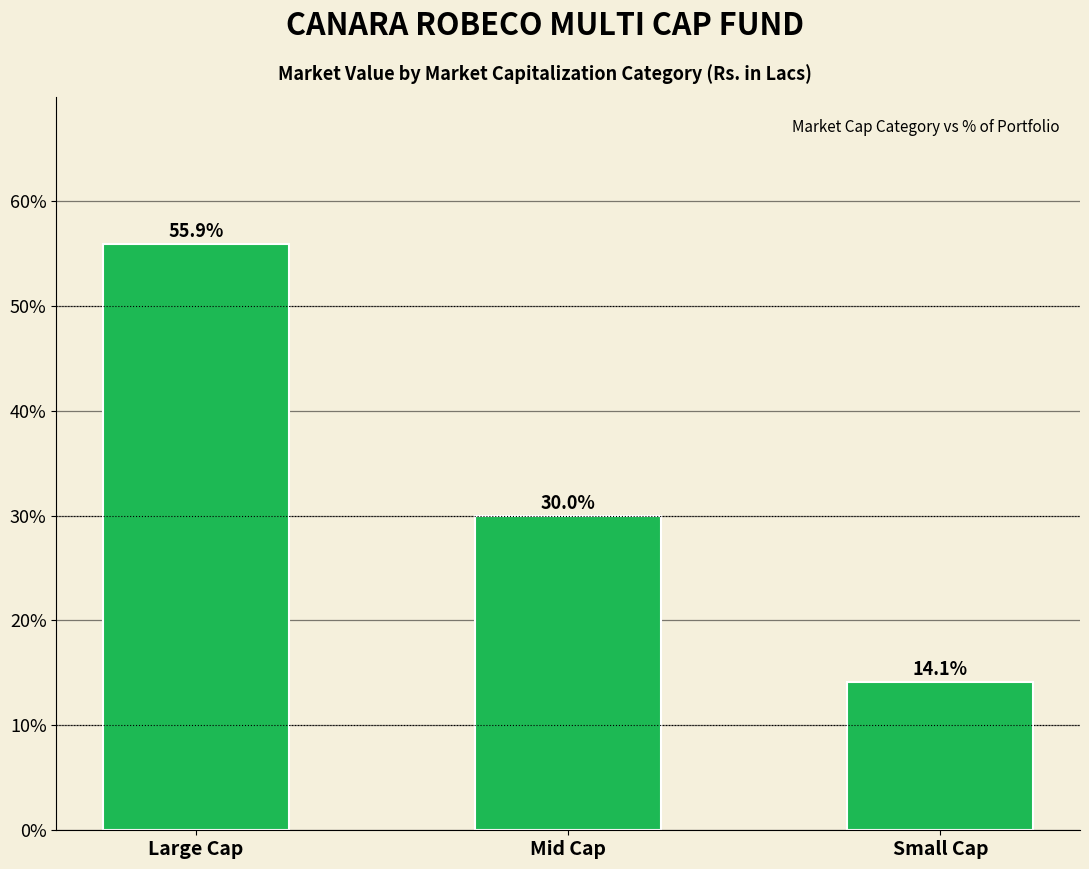

List the labels in order of value, smallest first.

Small Cap, Mid Cap, Large Cap